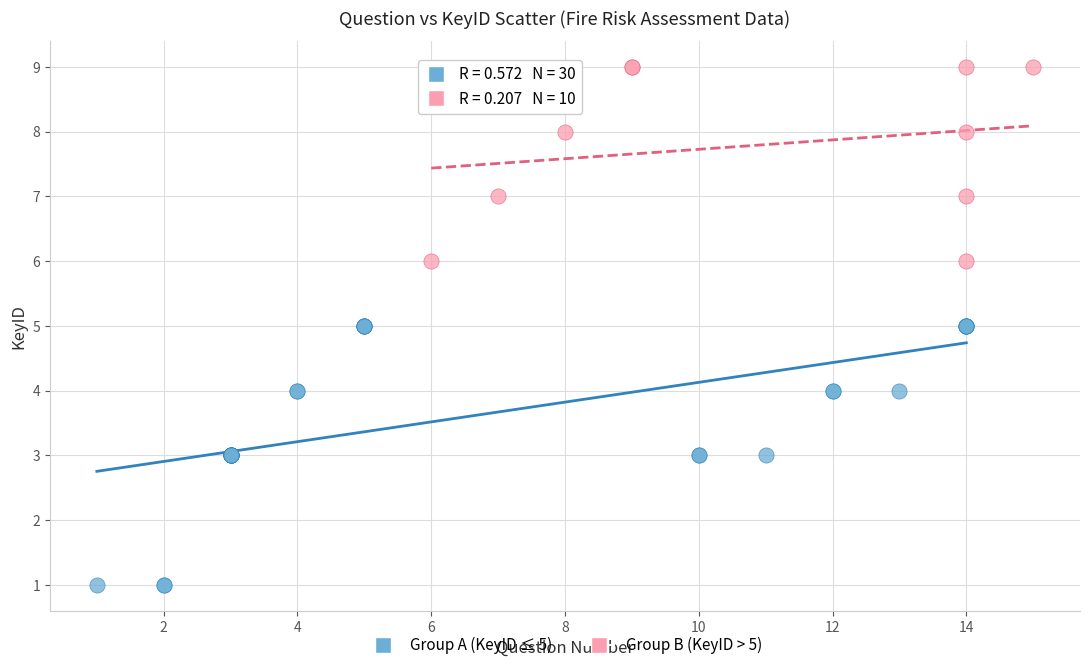

Which series reaches the minimum Y coordinate?

Group A (KeyID ≤ 5)